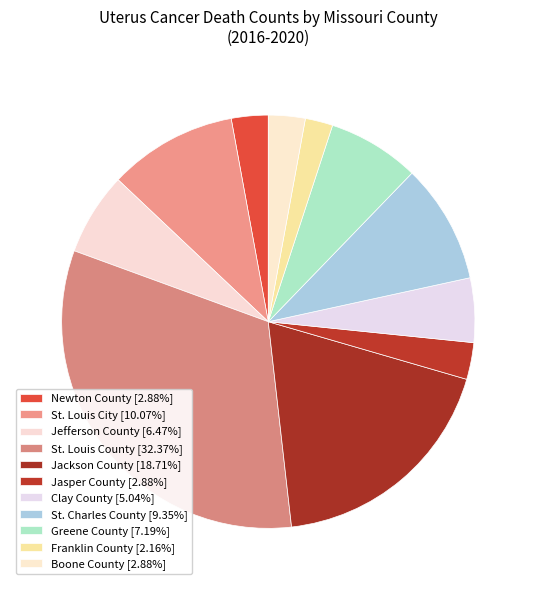

Count the number of slices in the pie.

11